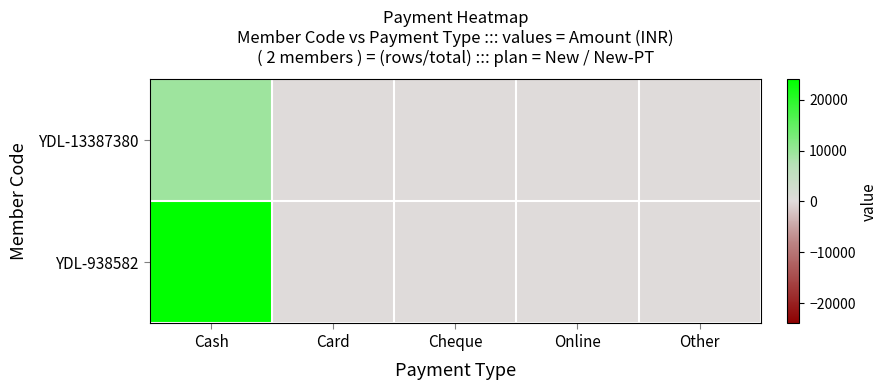

Reading right to left, list all the values displayed in this chart.

YDL-13387380: Other=0	Online=0	Cheque=0	Card=0	Cash=9500
YDL-938582: Other=0	Online=0	Cheque=0	Card=0	Cash=24000